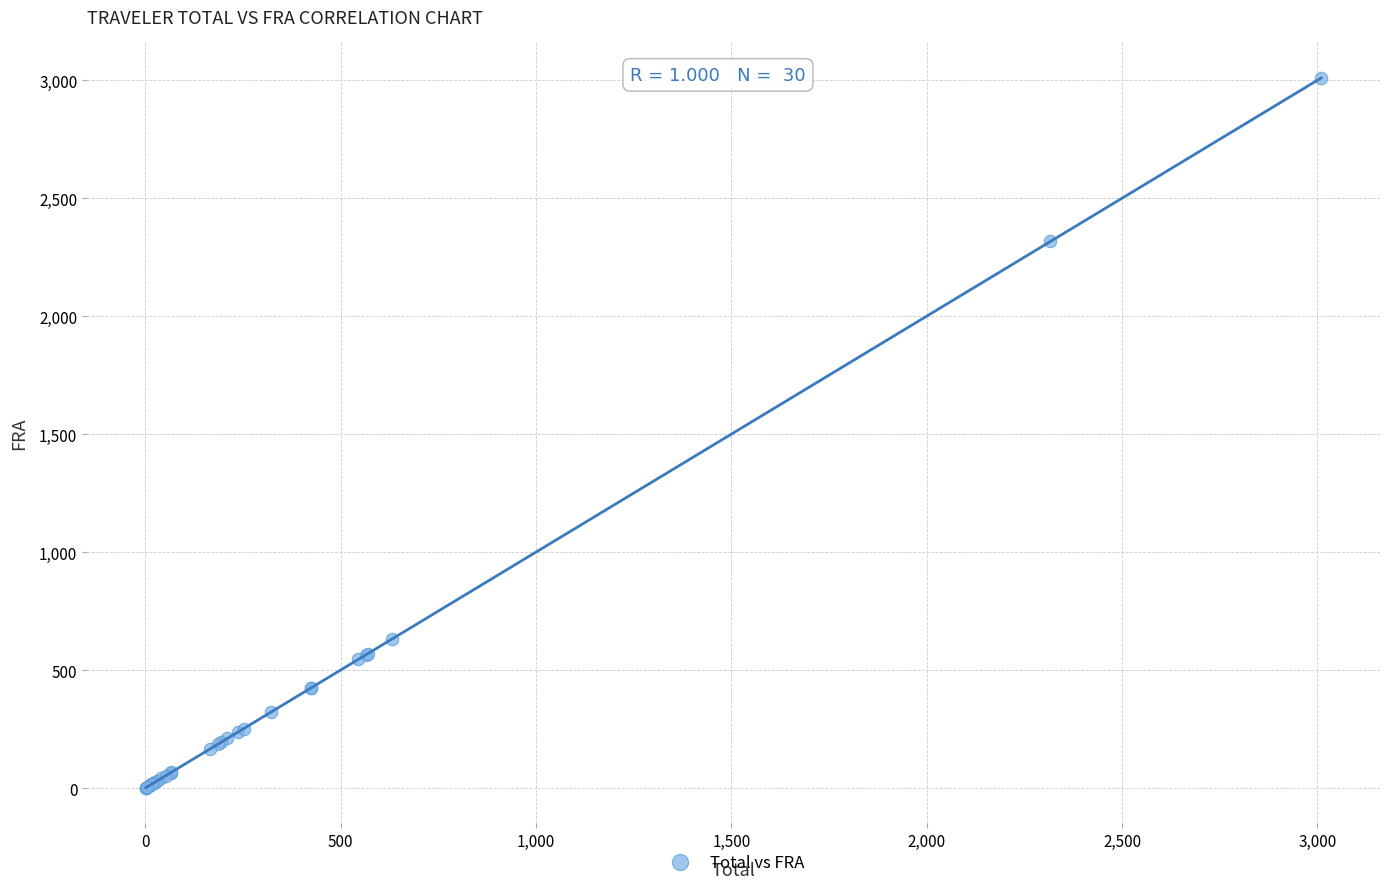

What Y value in the scatter plot is closest to 1505?

2316.7